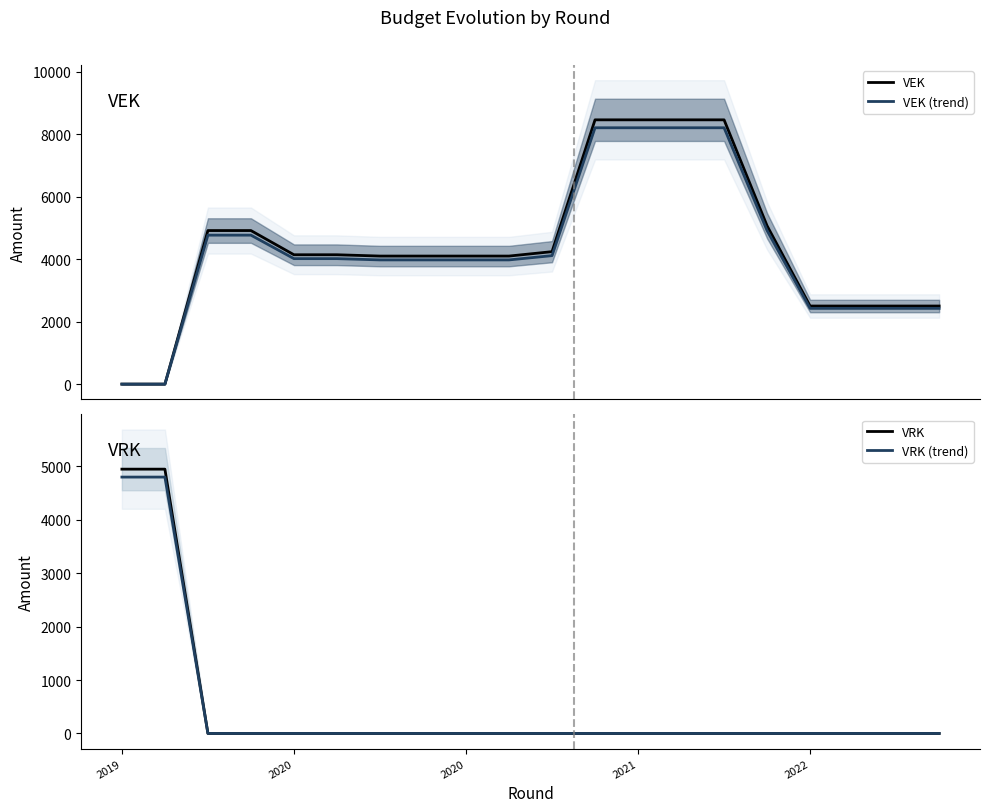

The value of VEK at 6 is 1975.8. True or false?

False